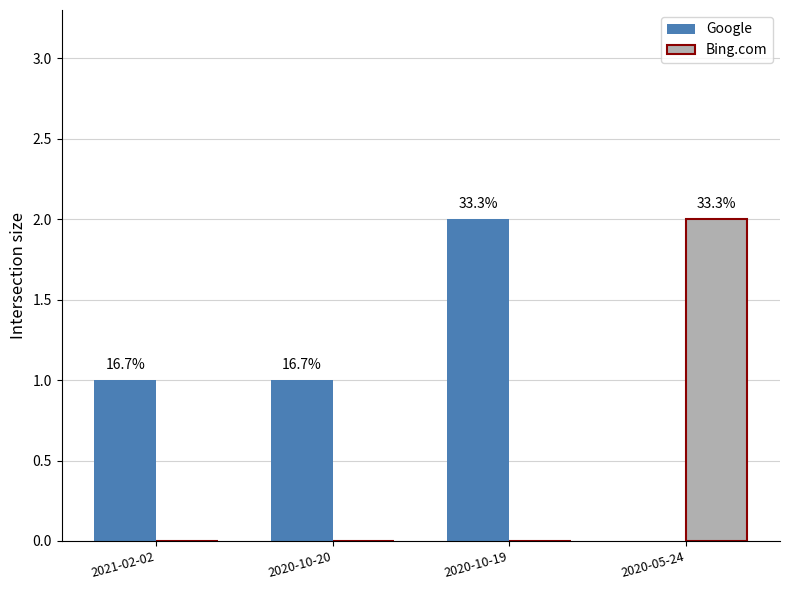

List the labels in order of Bing.com value, smallest first.

2021-02-02, 2020-10-20, 2020-10-19, 2020-05-24